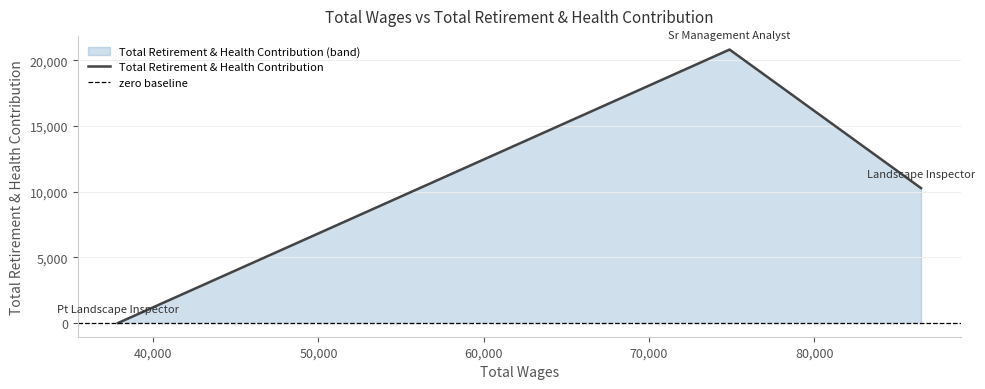

Between Sr Management Analyst and Landscape Inspector, which is larger?

Sr Management Analyst